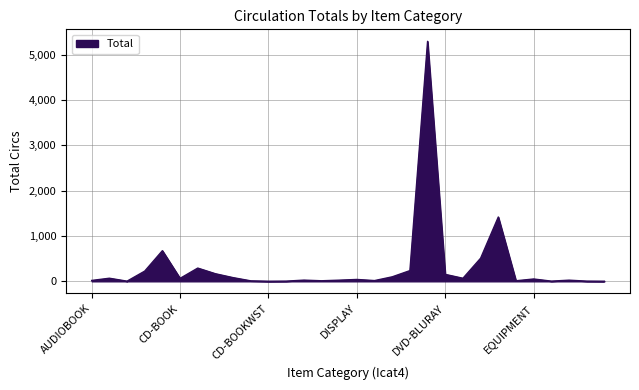

What is the difference between the maximum and minimum values?

5298